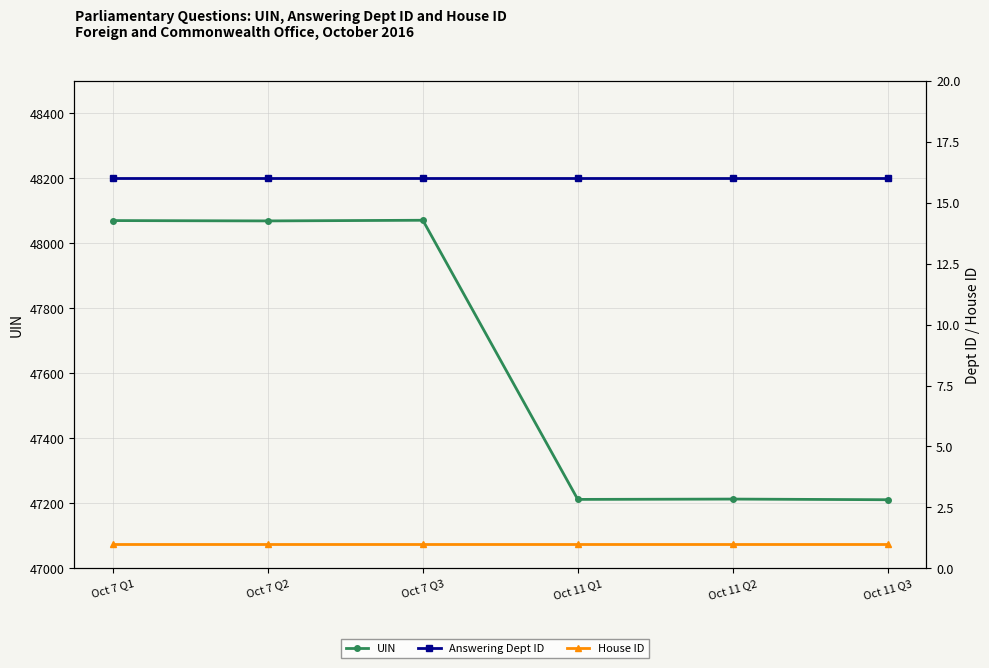

The value of UIN at Oct 7 Q2 is 68423. True or false?

False